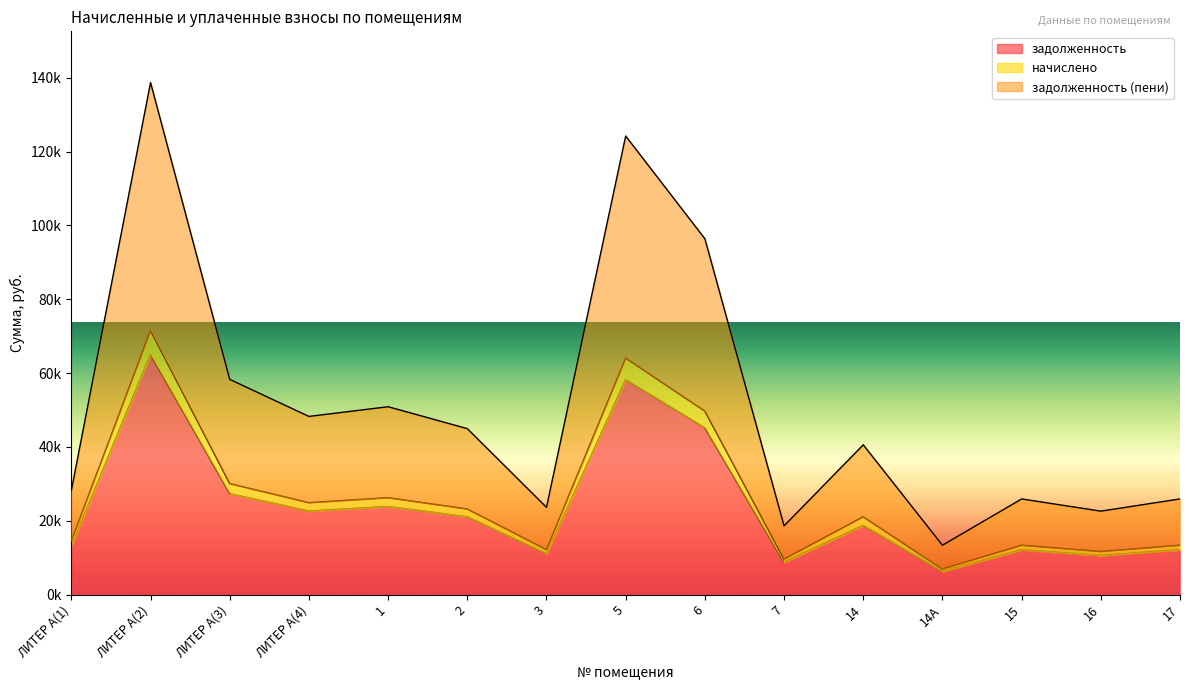

Rank the series by their maximum value, from lowest to highest.

задолженность, начислено, задолженность (пени)